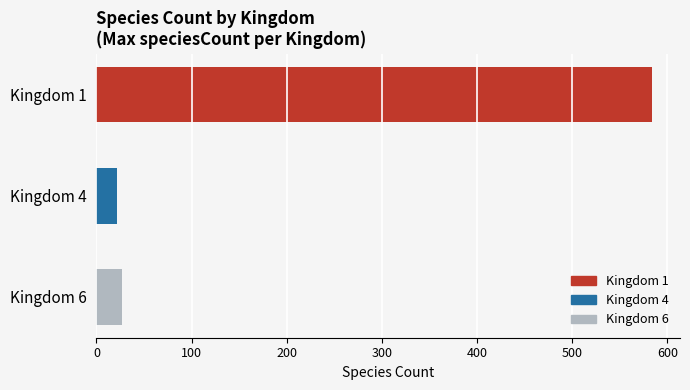

What is the value of the 3rd bar from the left?

27